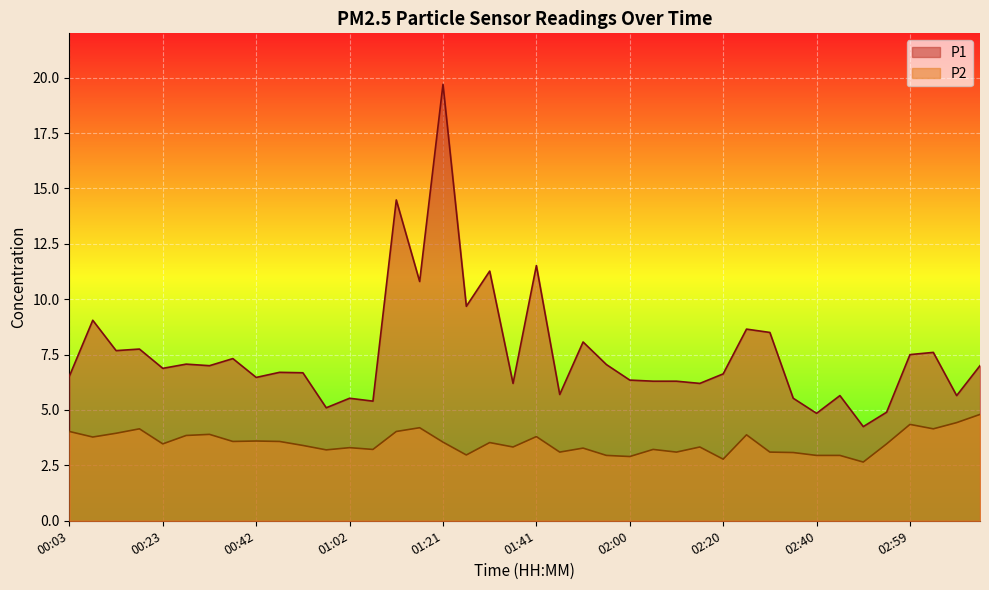

Reading right to left, extract all data points from this chart.

P1: 03:14=7.0	03:09=5.7	03:04=7.6	02:59=7.5	02:54=4.9	02:50=4.2	02:45=5.7	02:40=4.8	02:35=5.5	02:30=8.5	02:25=8.7	02:20=6.6	02:15=6.2	02:10=6.3	02:05=6.3	02:00=6.3	01:56=7.0	01:51=8.1	01:46=5.7	01:41=11.5	01:36=6.2	01:31=11.3	01:26=9.7	01:21=19.7	01:16=10.8	01:12=14.5	01:07=5.4	01:02=5.5	00:57=5.1	00:52=6.7	00:47=6.7	00:42=6.5	00:38=7.3	00:33=7.0	00:28=7.1	00:23=6.9	00:18=7.8	00:13=7.7	00:08=9.1	00:03=6.5
P2: 03:14=4.8	03:09=4.4	03:04=4.2	02:59=4.3	02:54=3.5	02:50=2.6	02:45=3.0	02:40=3.0	02:35=3.1	02:30=3.1	02:25=3.9	02:20=2.8	02:15=3.3	02:10=3.1	02:05=3.2	02:00=2.9	01:56=3.0	01:51=3.3	01:46=3.1	01:41=3.8	01:36=3.3	01:31=3.5	01:26=3.0	01:21=3.5	01:16=4.2	01:12=4.0	01:07=3.2	01:02=3.3	00:57=3.2	00:52=3.4	00:47=3.6	00:42=3.6	00:38=3.6	00:33=3.9	00:28=3.9	00:23=3.5	00:18=4.2	00:13=4.0	00:08=3.8	00:03=4.0